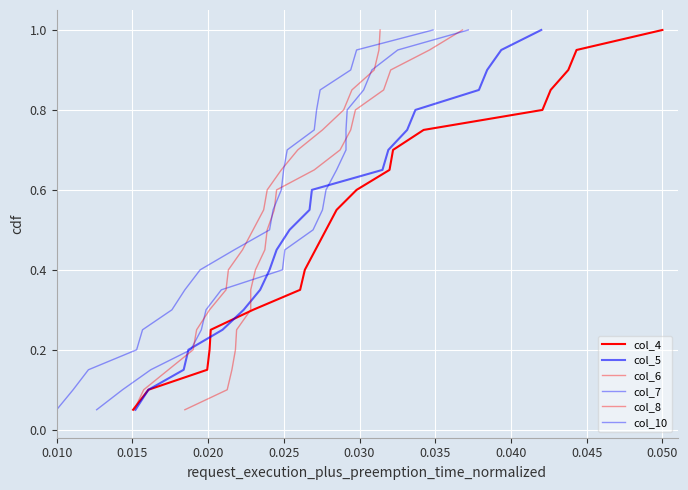

True or false: col_8 has more than 1 interior local peaks.

False